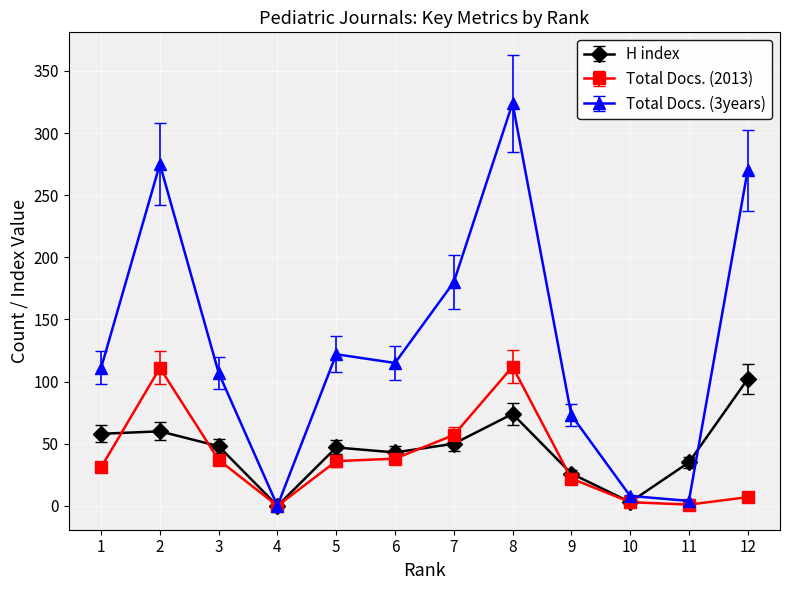

How many data points in Total Docs. (3years) are less than 115?

6